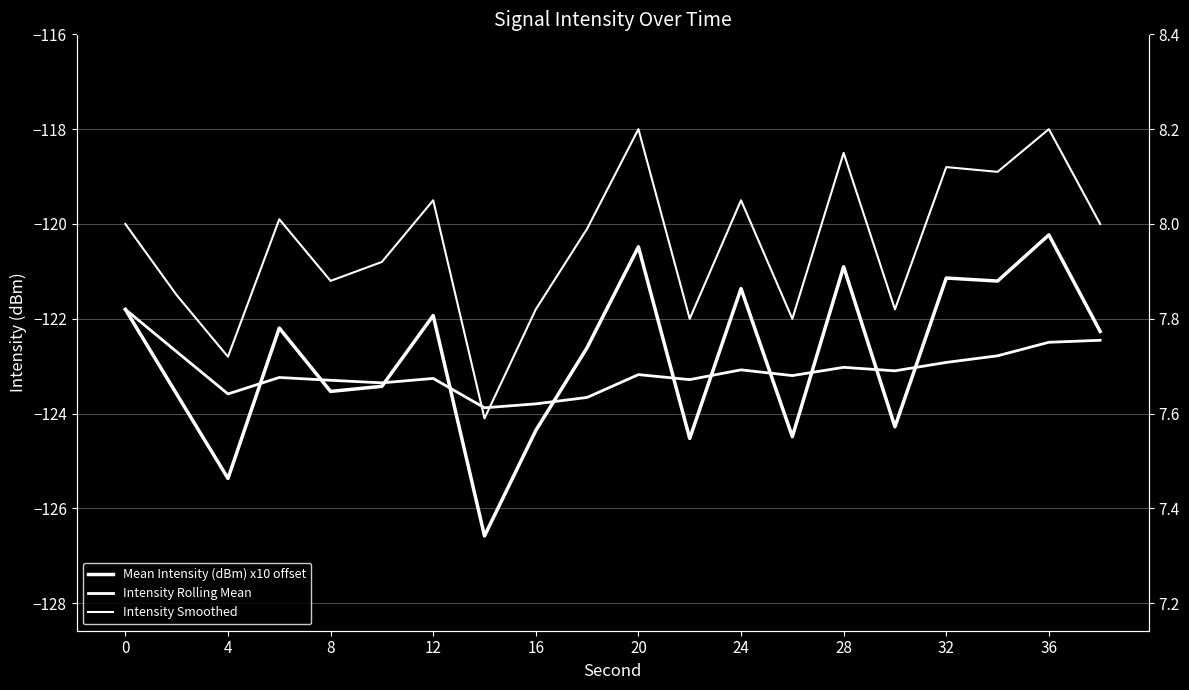

How many intersections are there between Mean Intensity (dBm) x10 offset and Intensity Rolling Mean?

11